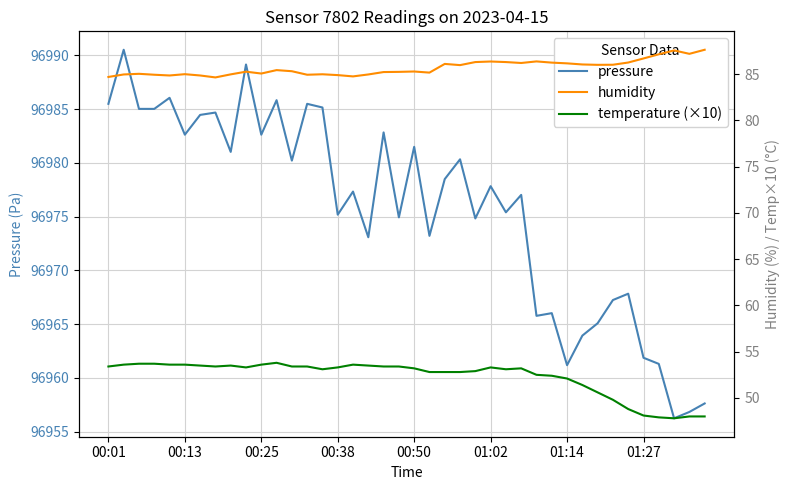

Count the number of categories in the chart.

40